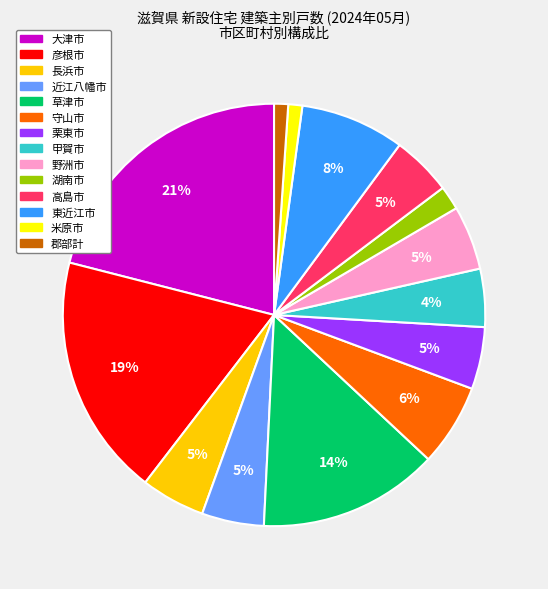

Does any single category account for the majority?

No